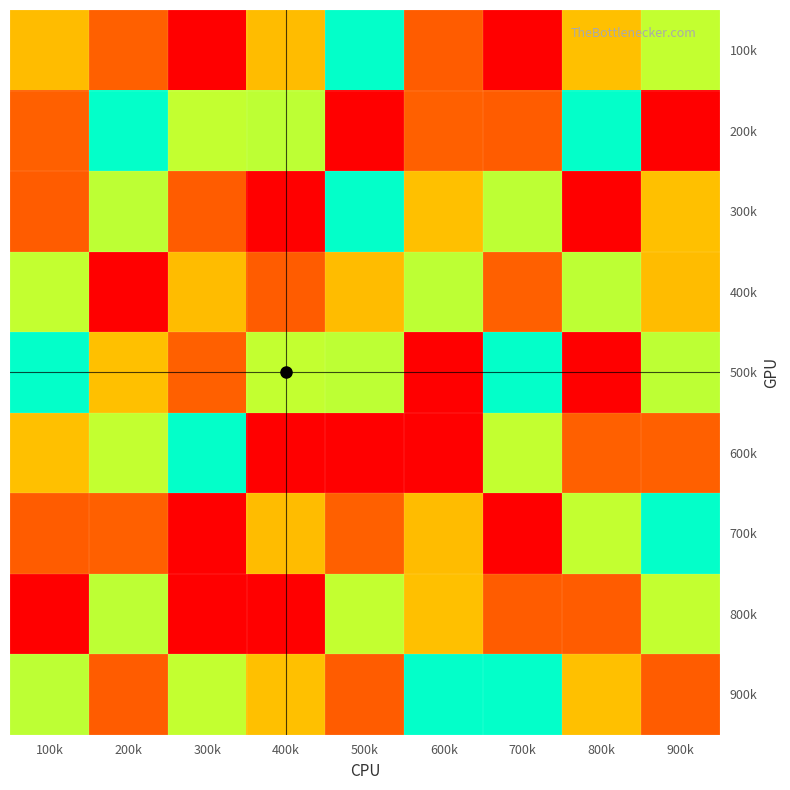

Reading right to left, transcribe all the data shown in this chart.

100k: 900k=6	800k=3	700k=1	600k=8	500k=5	400k=7	300k=9	200k=2	100k=7
200k: 900k=1	800k=5	700k=8	600k=2	500k=9	400k=4	300k=6	200k=5	100k=2
300k: 900k=3	800k=9	700k=4	600k=3	500k=5	400k=1	300k=8	200k=4	100k=8
400k: 900k=7	800k=4	700k=2	600k=4	500k=7	400k=8	300k=7	200k=9	100k=6
500k: 900k=4	800k=1	700k=5	600k=1	500k=4	400k=6	300k=2	200k=3	100k=5
600k: 900k=2	800k=2	700k=6	600k=9	500k=1	400k=9	300k=5	200k=6	100k=3
700k: 900k=5	800k=6	700k=9	600k=7	500k=2	400k=7	300k=1	200k=2	100k=8
800k: 900k=6	800k=8	700k=8	600k=3	500k=6	400k=1	300k=9	200k=4	100k=9
900k: 900k=8	800k=3	700k=5	600k=5	500k=8	400k=3	300k=6	200k=8	100k=4